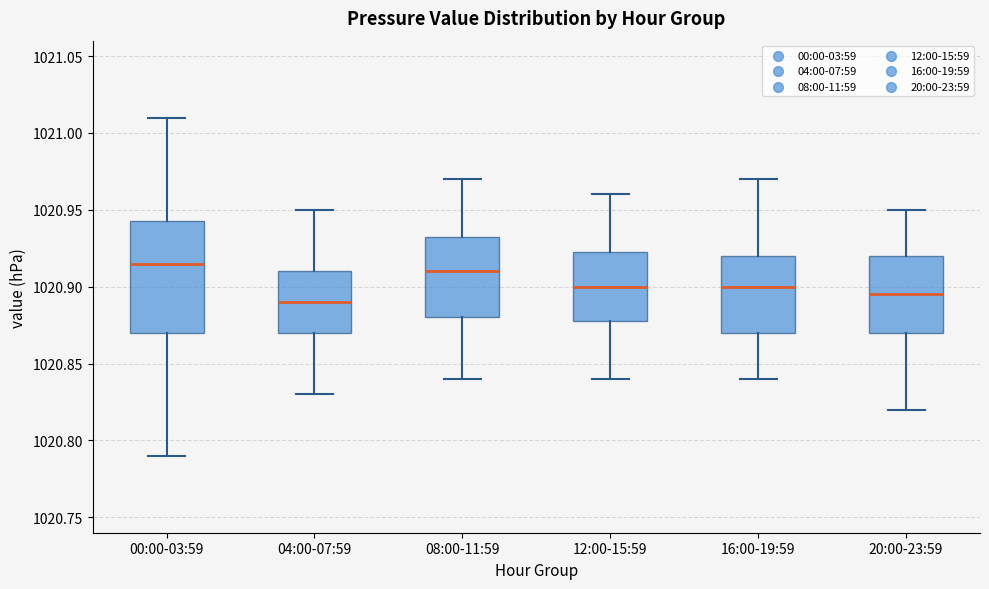

Comparing the boxes themselves (not the whiskers), which one is the tallest?

00:00-03:59